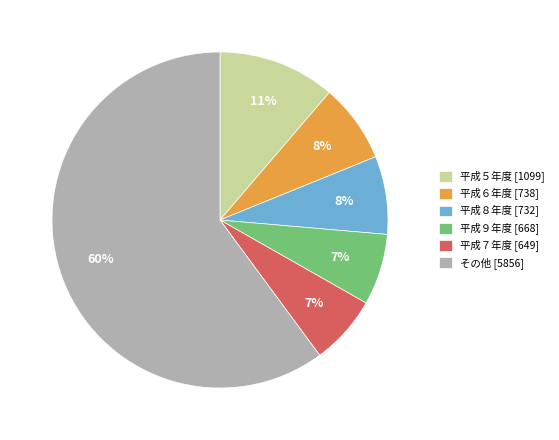

Is it true that 平成８年度 [732] is 8% of the pie?

True